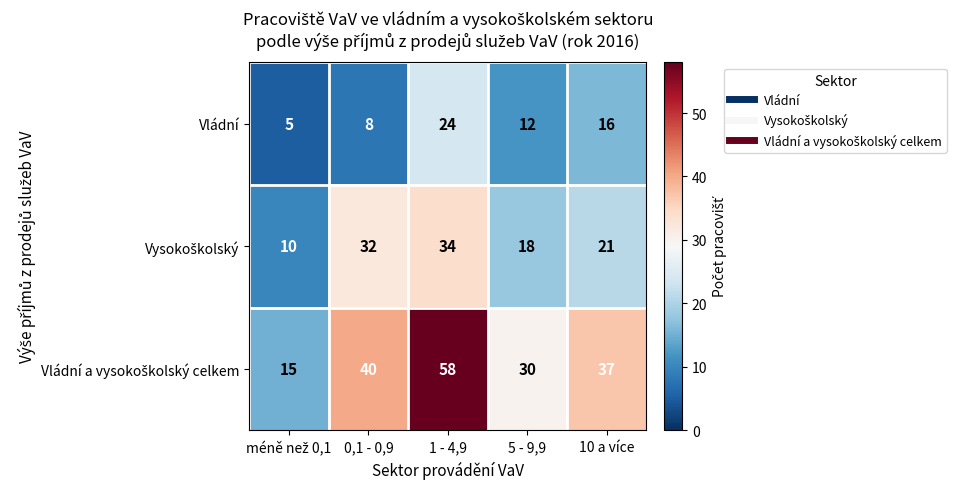

What is the lowest value of the Vládní series?

5